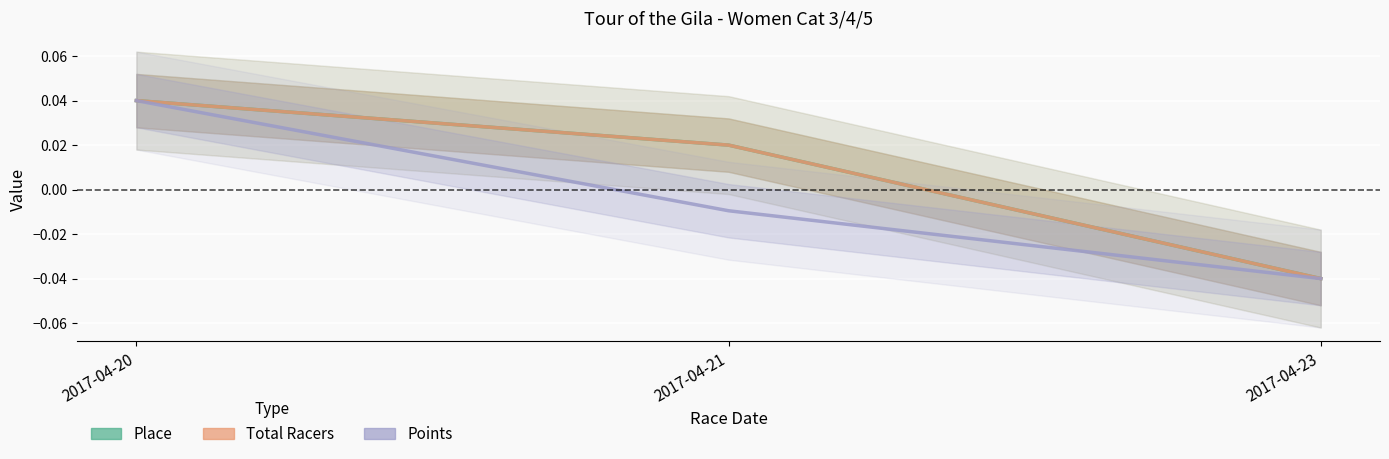

What is the difference between the maximum and minimum values in the Points series?

0.1